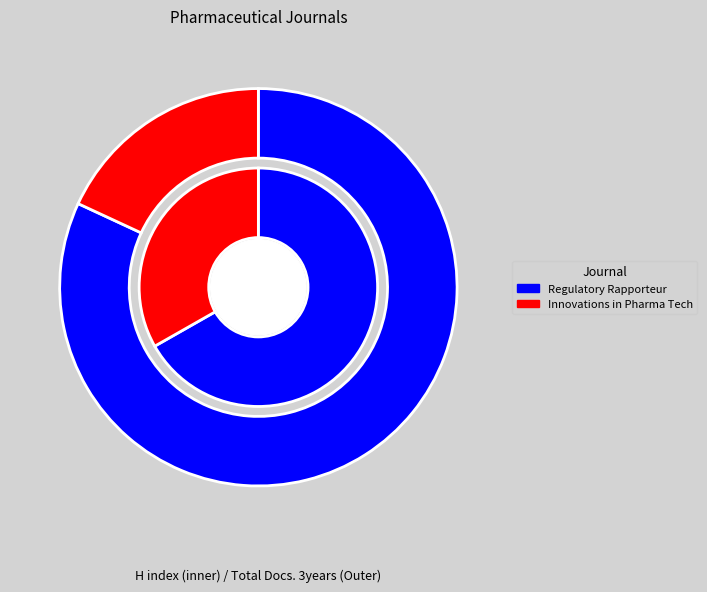

What percentage is the Innovations in Pharmaceutical Technology slice, to the nearest percent?

18%